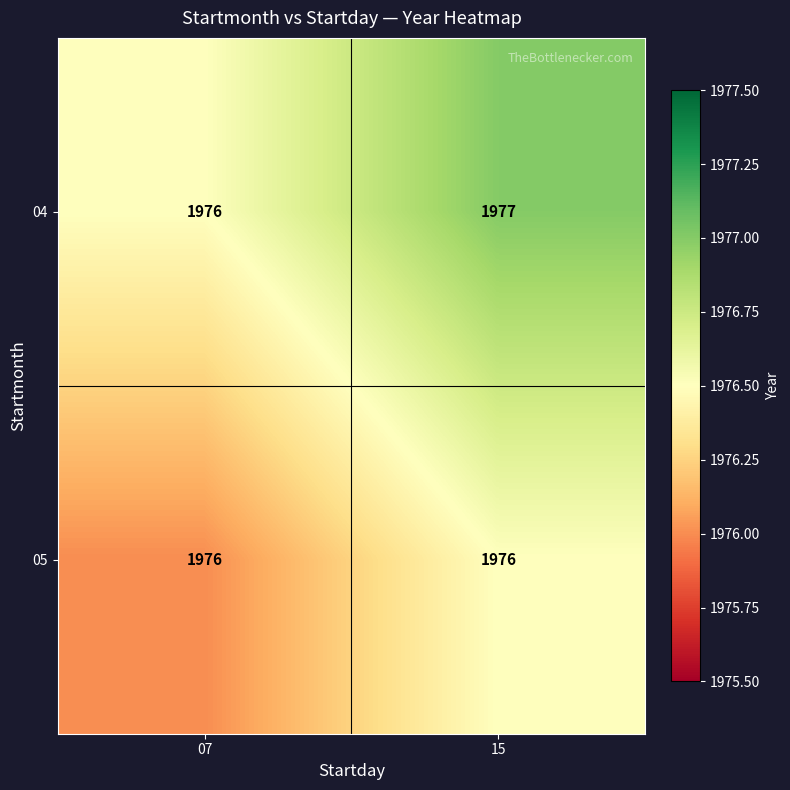

Where is 04 nearest to the value 1976?

07